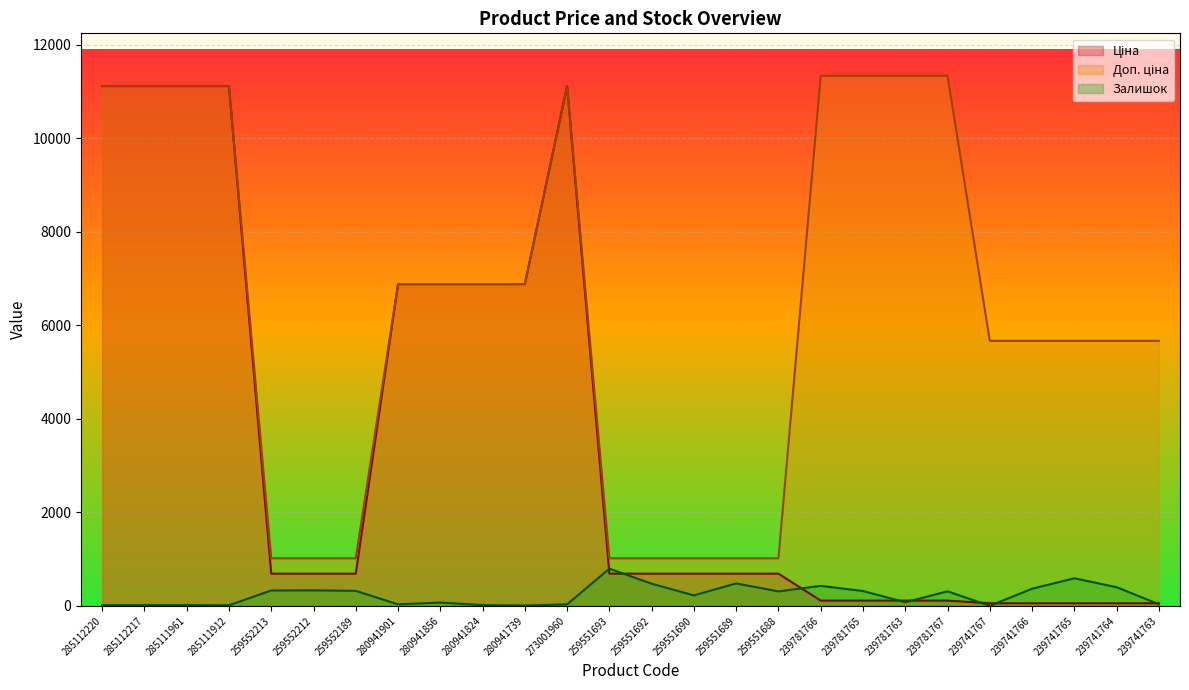

How many values in the Залишок series are below 310?

13